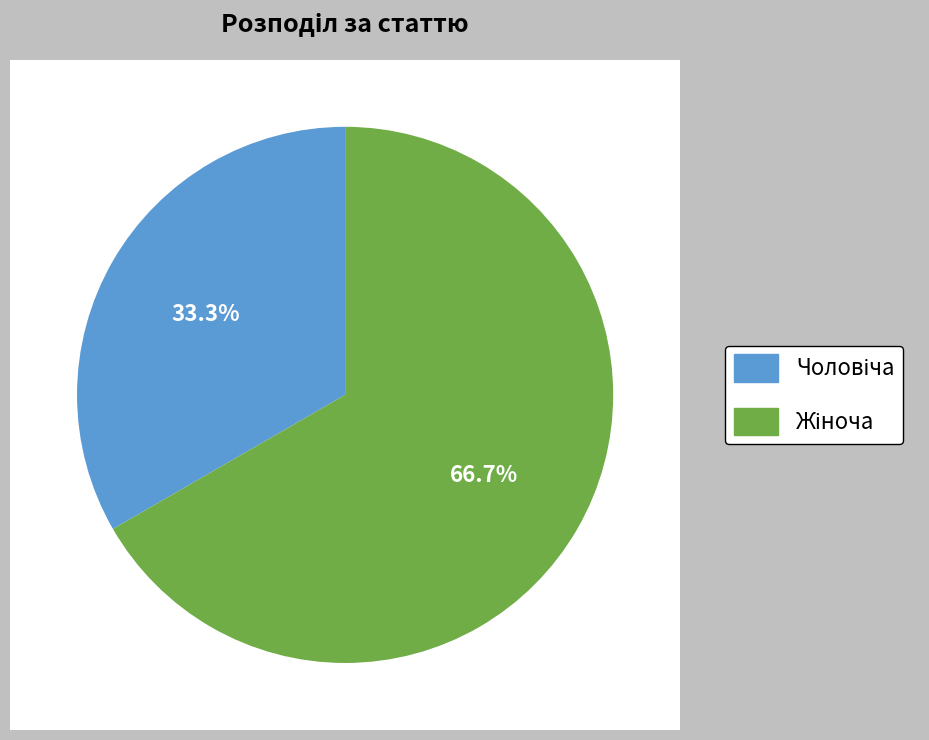

Is it true that Чоловіча is 33% of the pie?

True